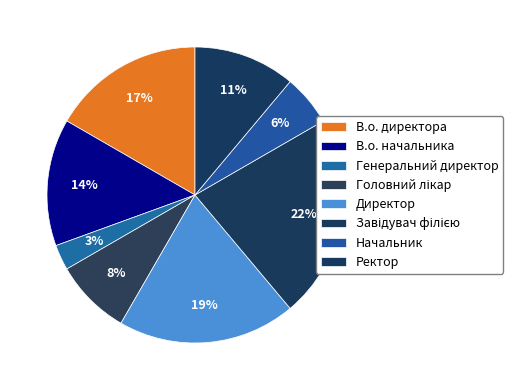

Does any single category account for the majority?

No